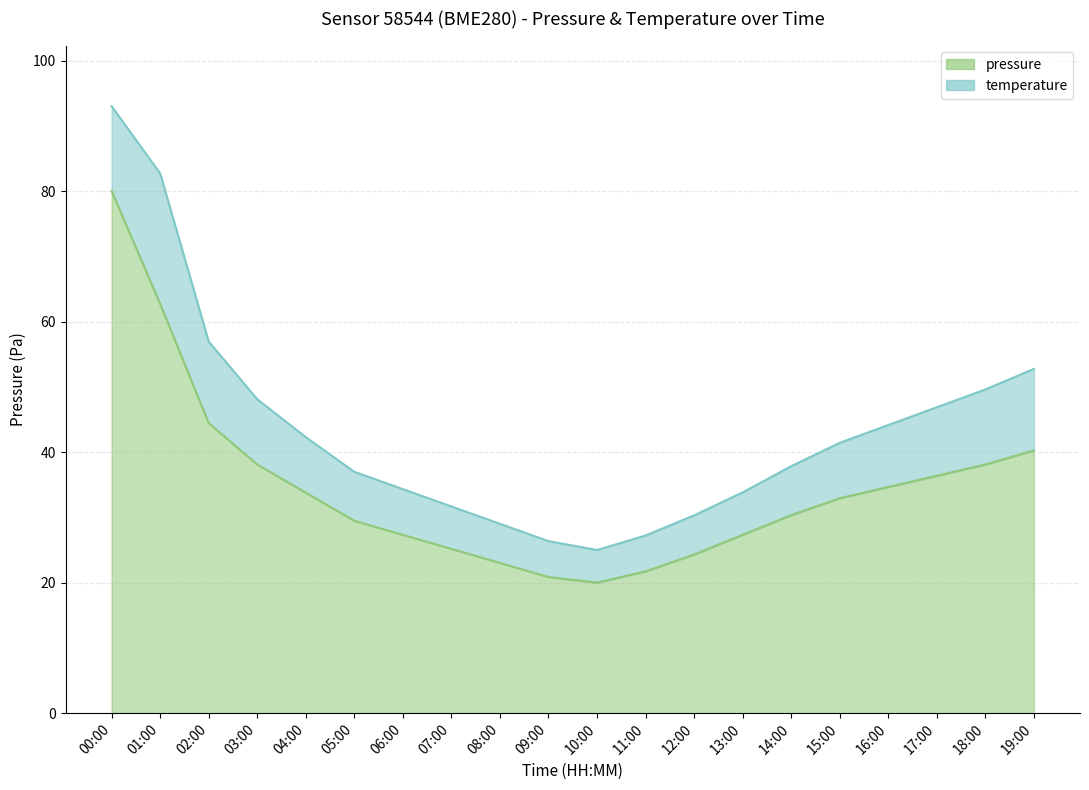

What is the sum of all values?

690.9